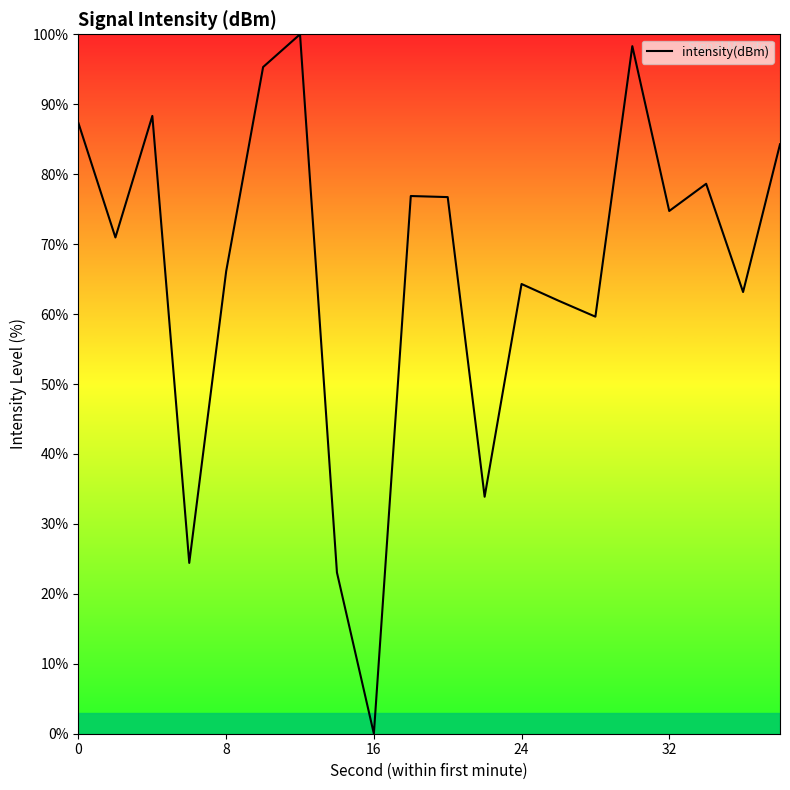

What is the greatest value displayed?

100.0